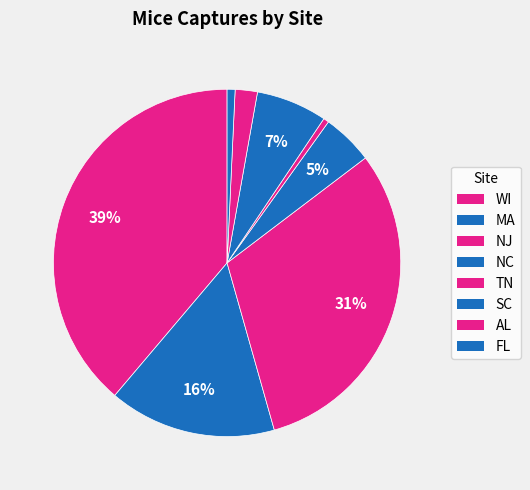

The SC slice represents 7% of the pie. True or false?

True